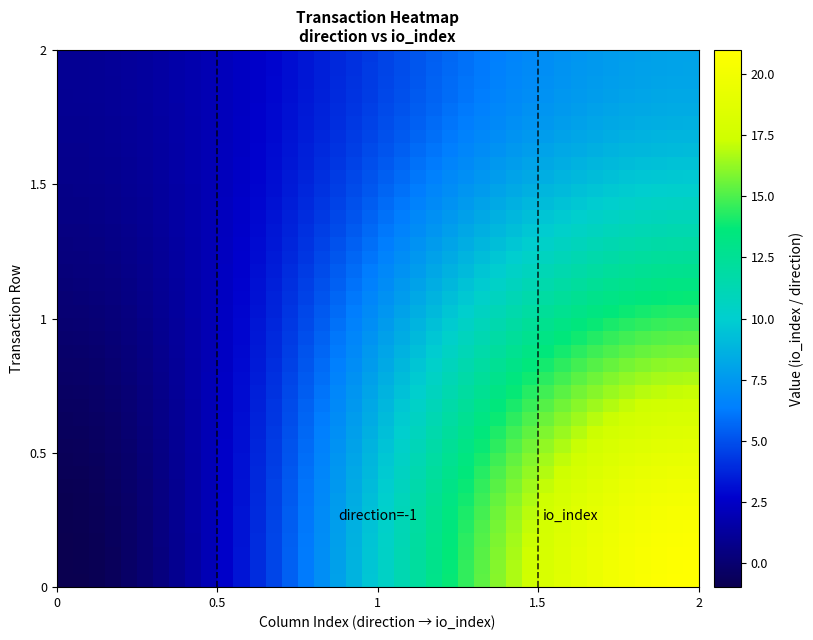

What is the maximum value shown in the chart?

21.0